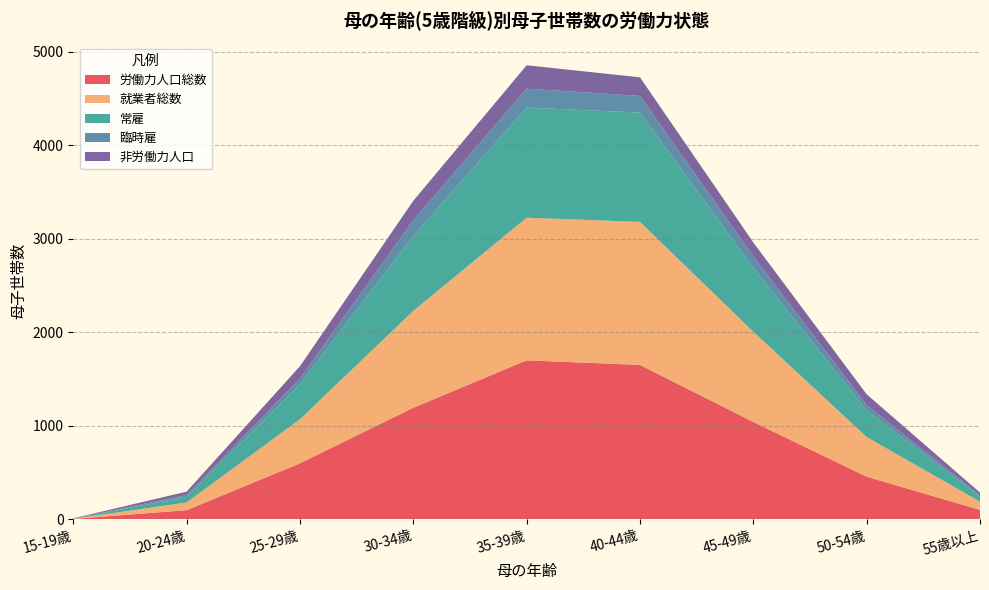

Reading left to right, extract all data points from this chart.

労働力人口総数: 5	99	600	1194	1701	1652	1042	457	102
就業者総数: 2	82	471	1036	1525	1529	965	424	88
常雇: 1	60	376	801	1178	1169	682	285	55
臨時雇: 1	20	59	169	202	178	123	56	15
非労働力人口: 3	36	132	207	250	199	149	116	27